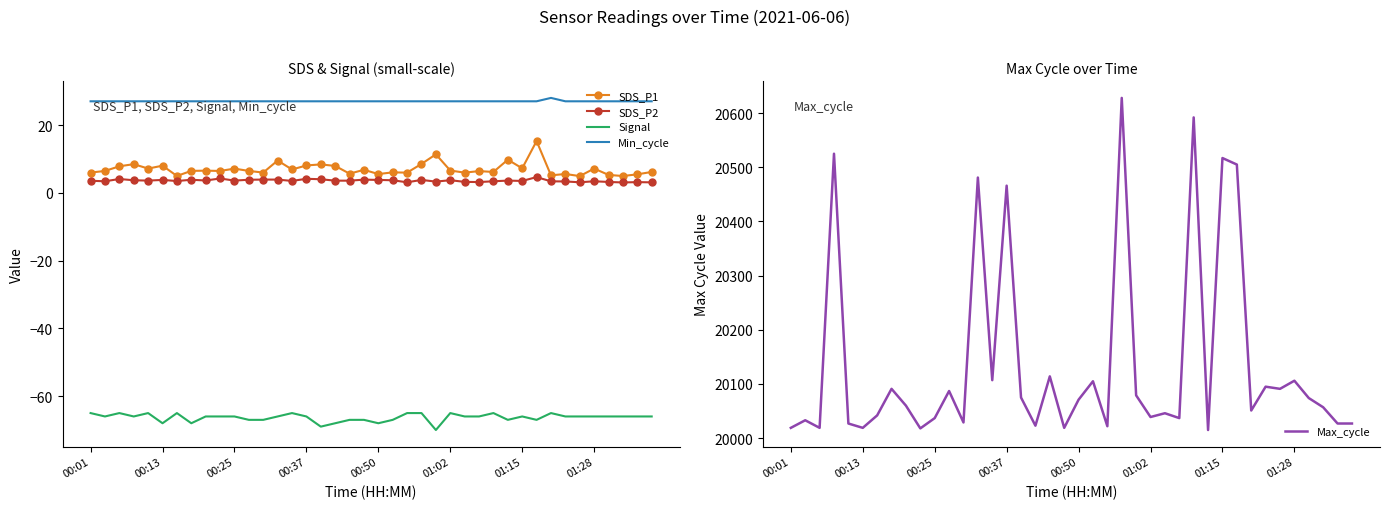

At how many categories does at least one series exceed 15421?

40